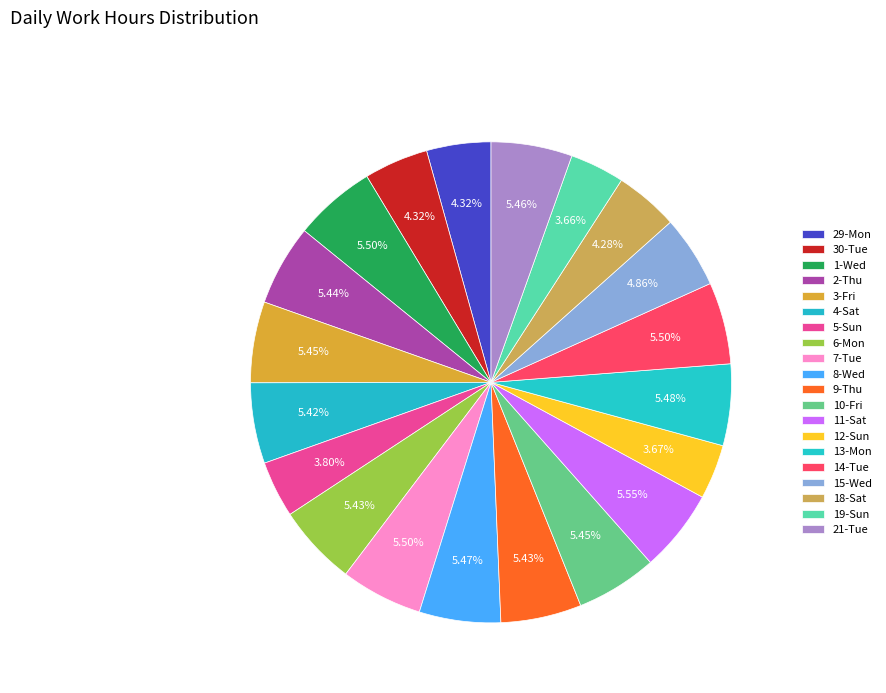

Approximately how many times larger is the value at 12-Sun compared to 18-Sat?

0.9